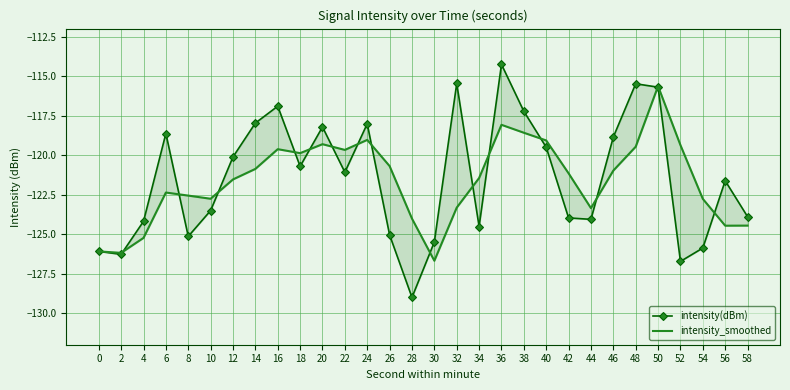

How many lines are shown in the chart?

2